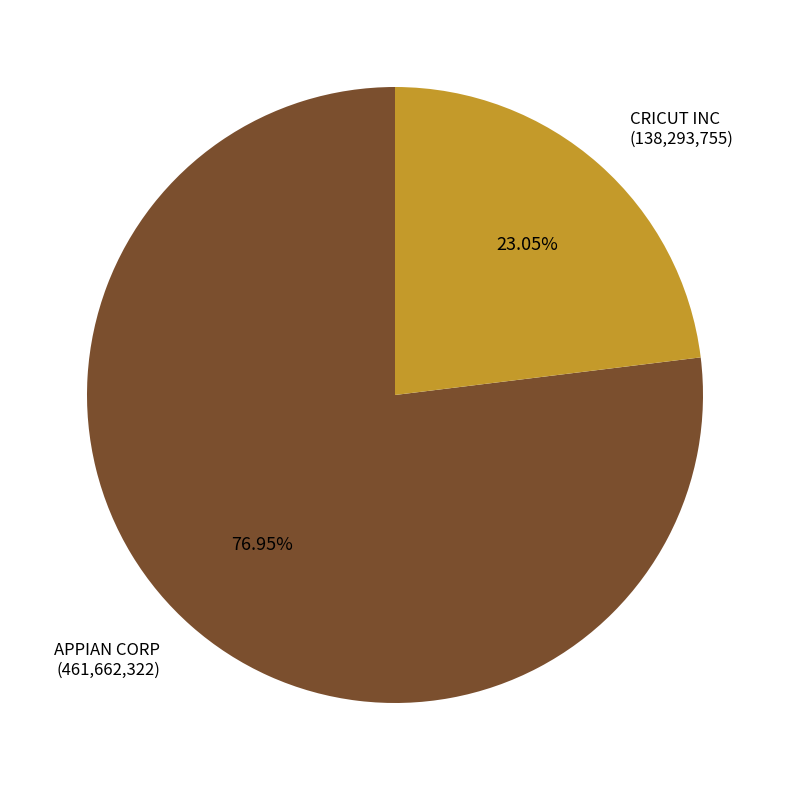

Is there any slice that represents more than half of the pie?

Yes